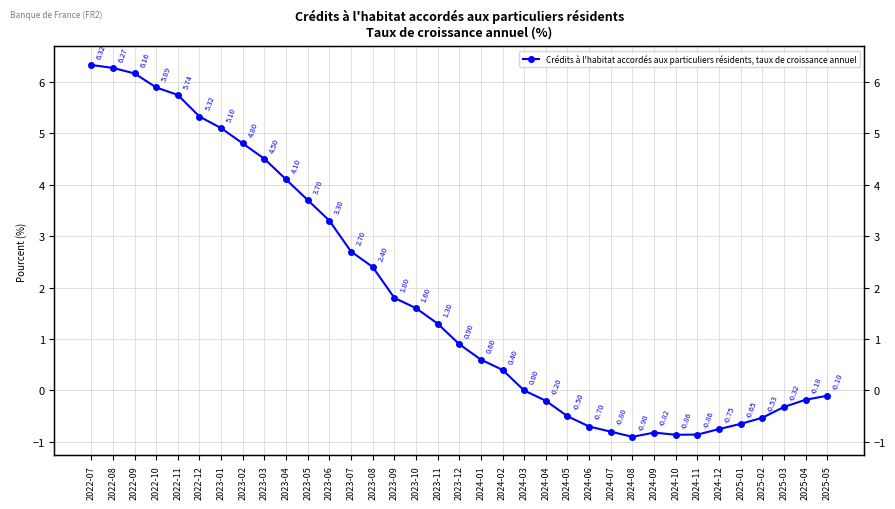

Where does the data first go above 0?

2022-07